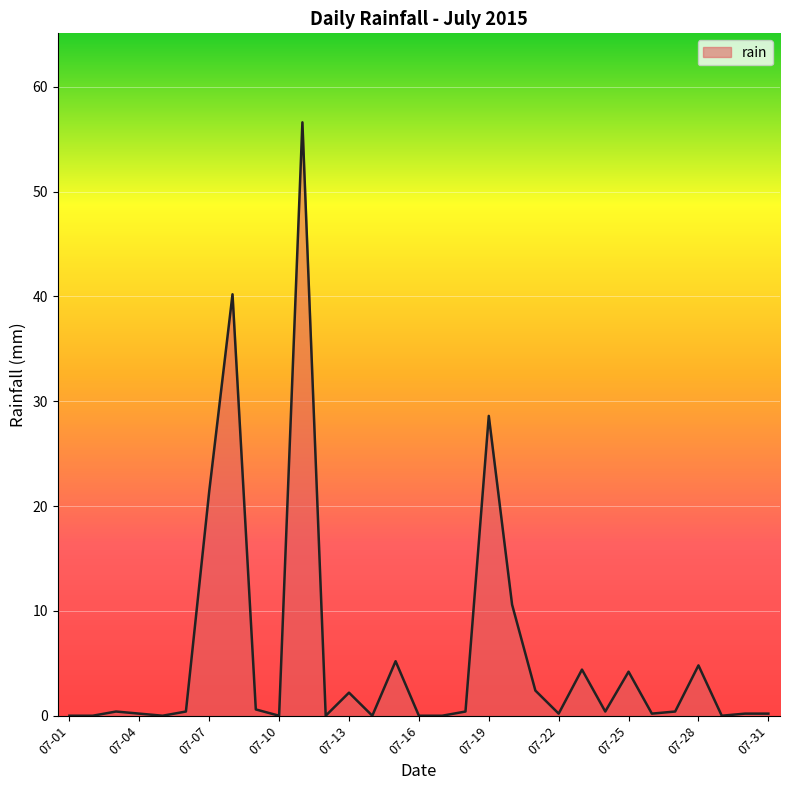

What is the maximum value shown in the chart?

56.6